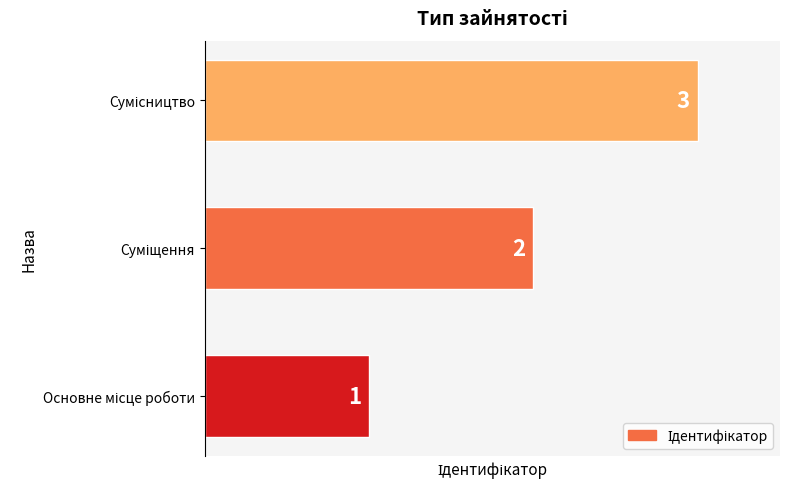

How many values are between 1 and 3?

3